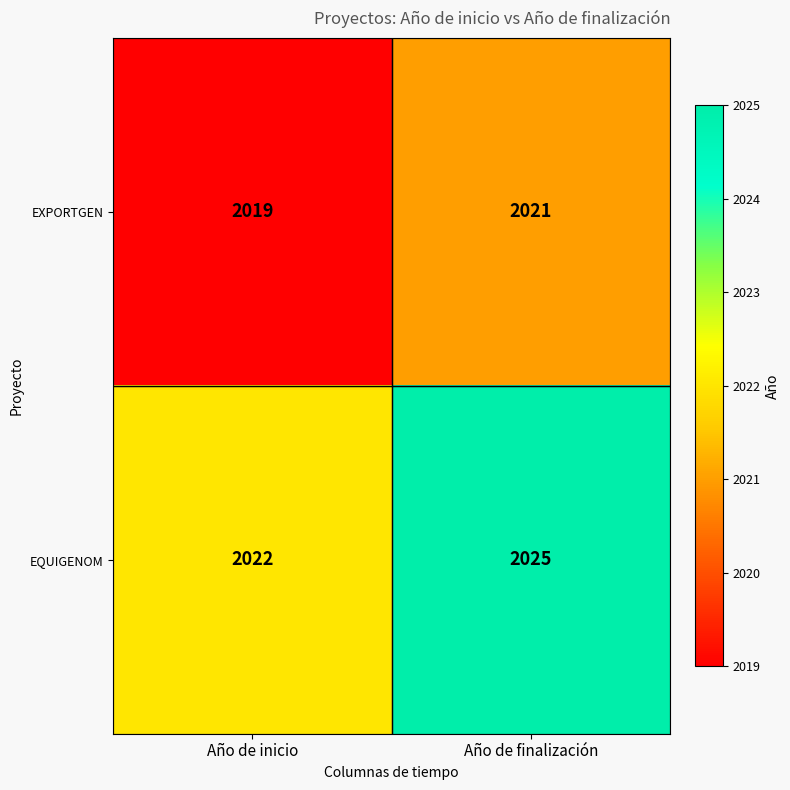

What is the sum of all EQUIGENOM values?

4047